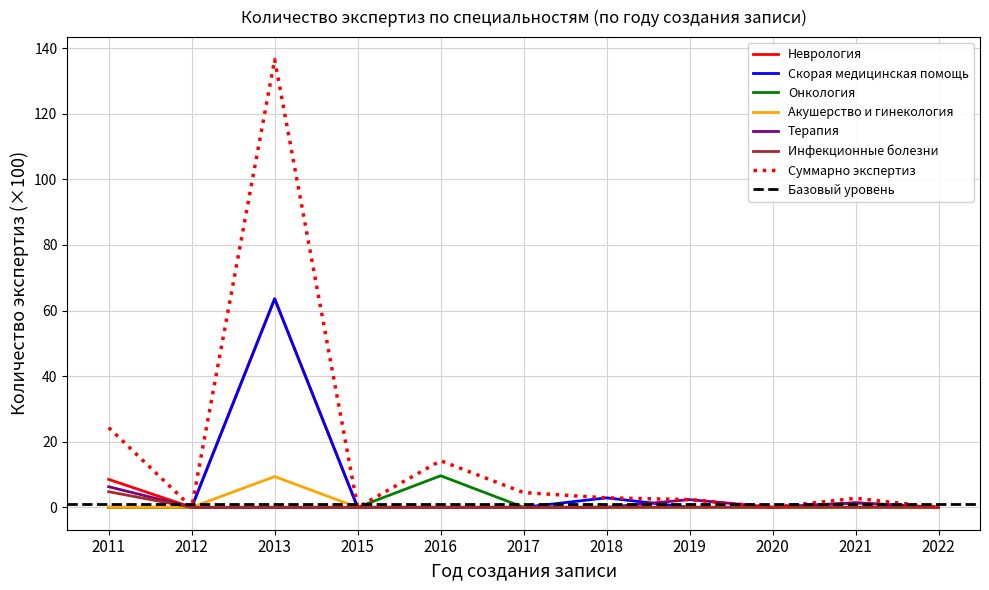

What value does the Суммарно экспертиз series have at 2013?

136.5